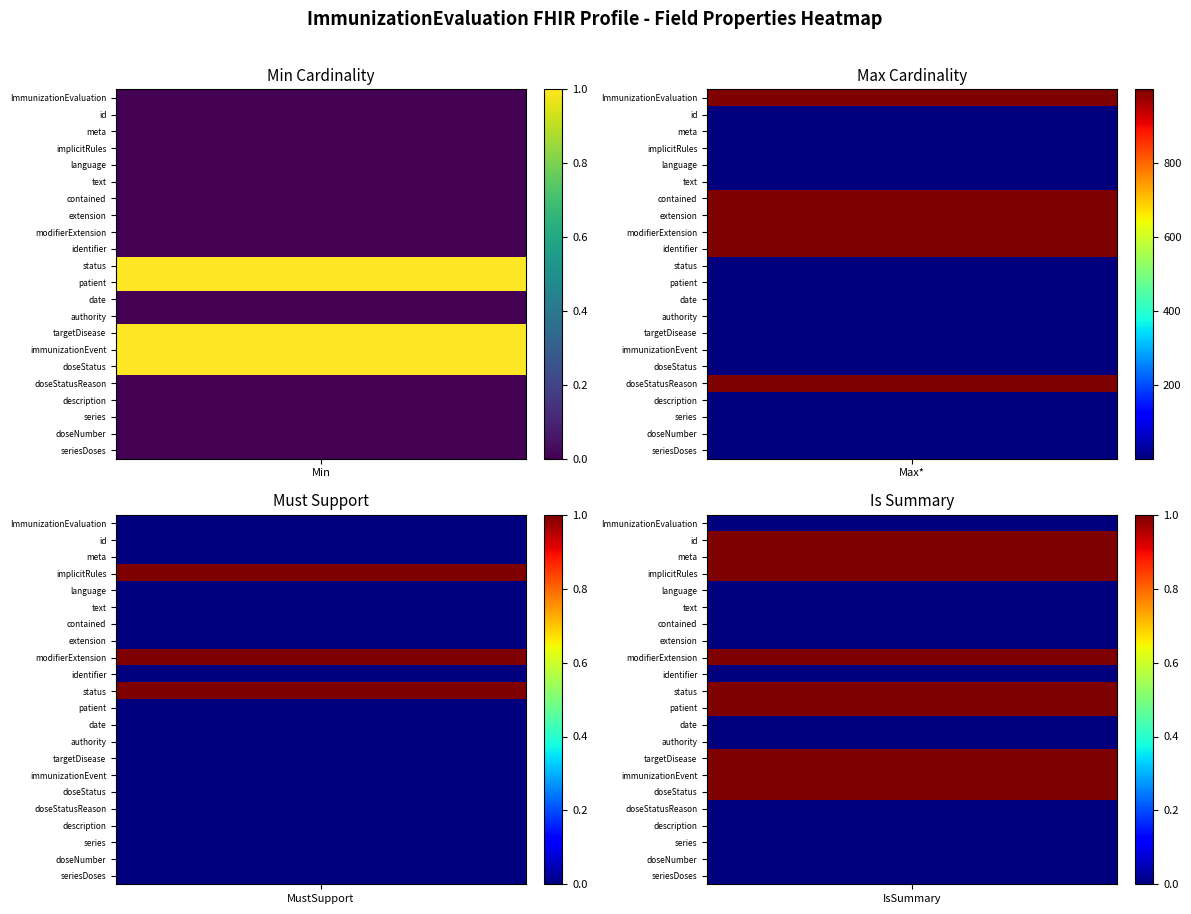

The value of Max_numeric at 21 is 0. True or false?

False